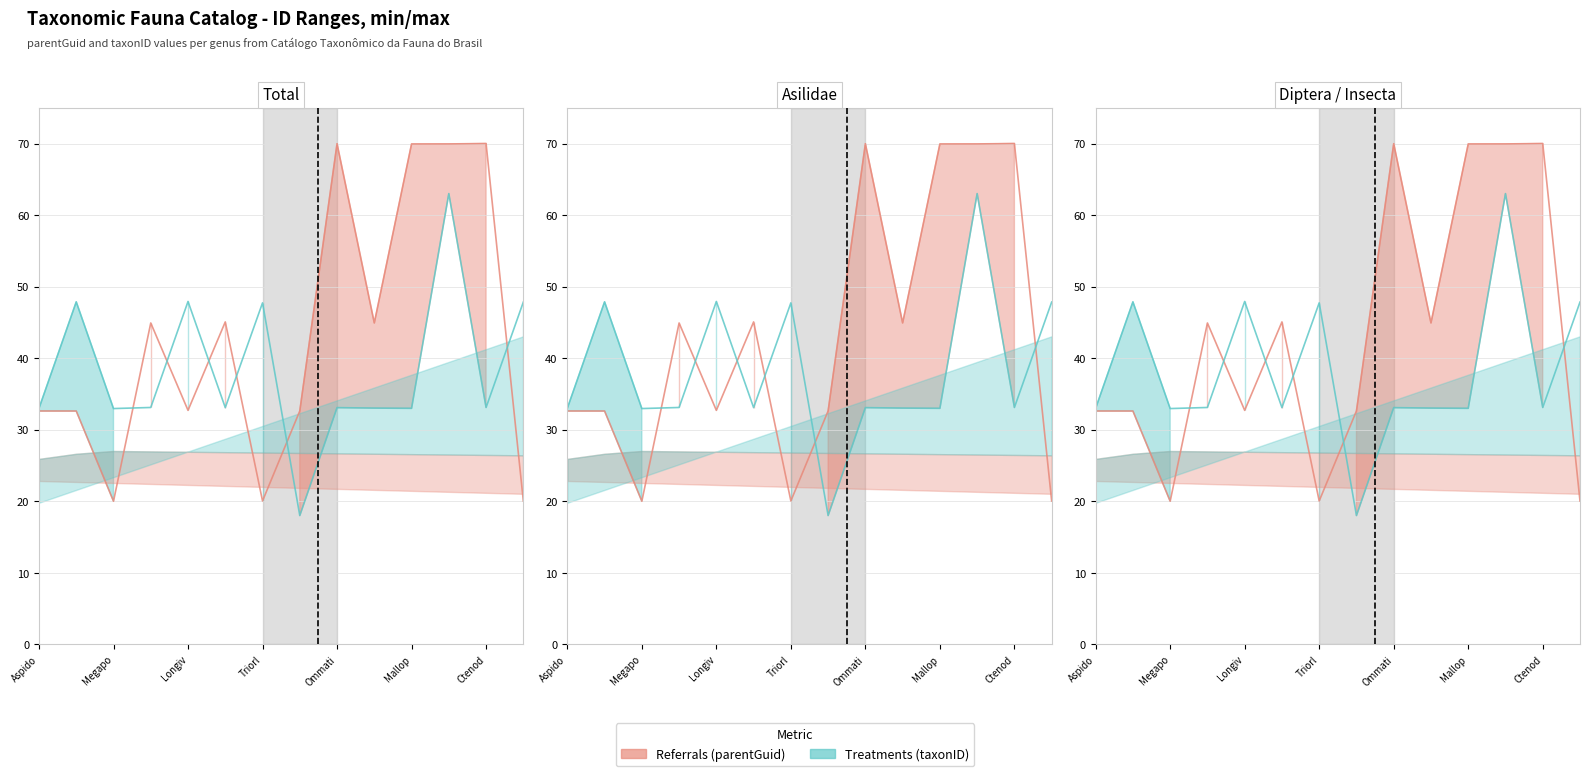

True or false: Treatments (taxonID) and Referrals (parentGuid) cross at least once.

True